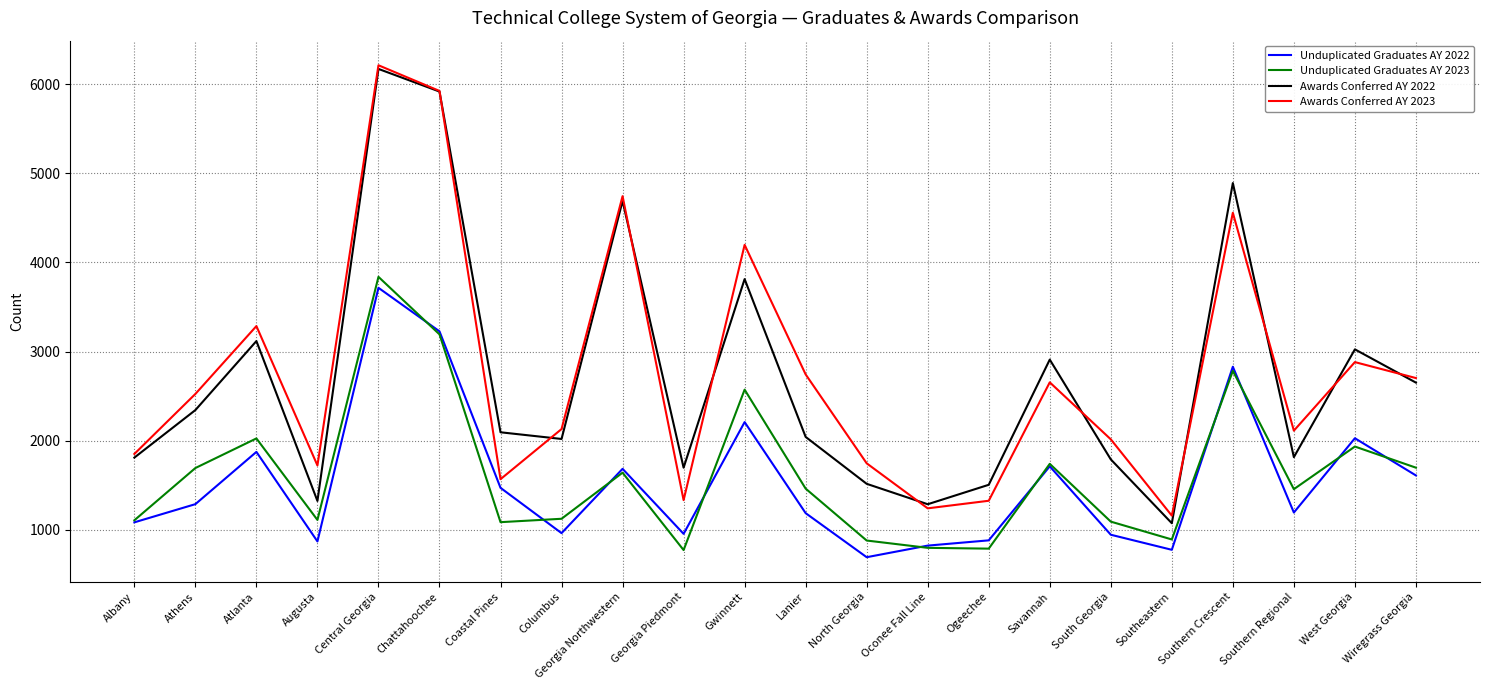

Which series changed the most between Columbus and Georgia Northwestern?

Awards Conferred AY 2022